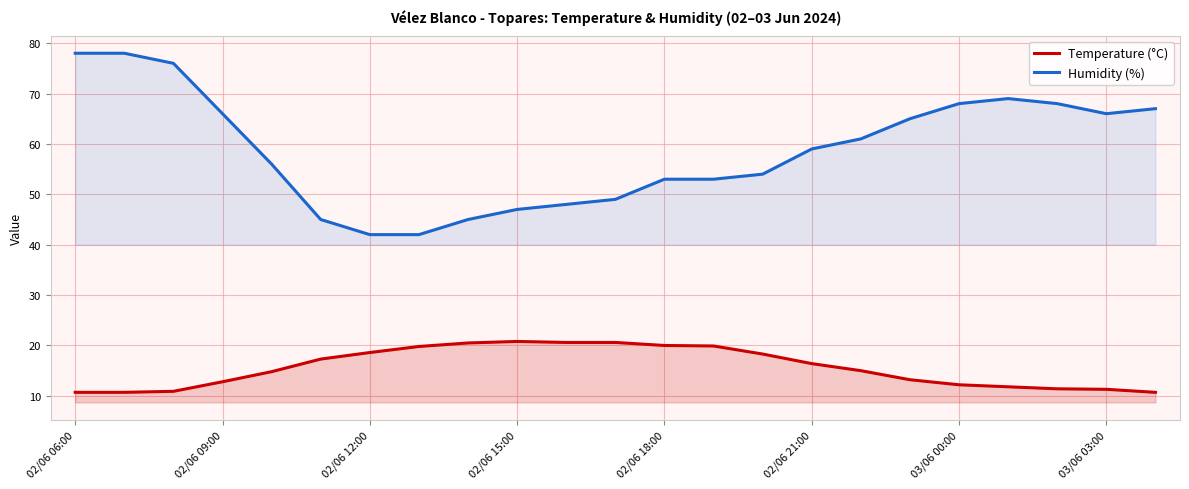

At 02/06 15:00, list the series in order from smallest to largest.

Temperature (°C), Humidity (%)